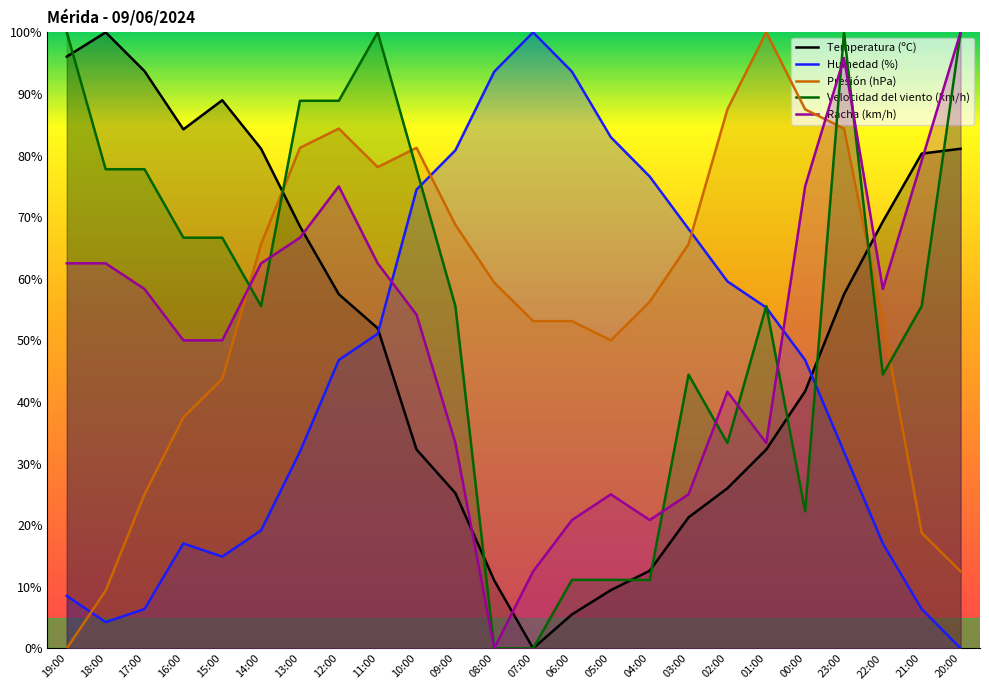

What is the difference between the Presión (hPa) values at 22:00 and 16:00?

15.6